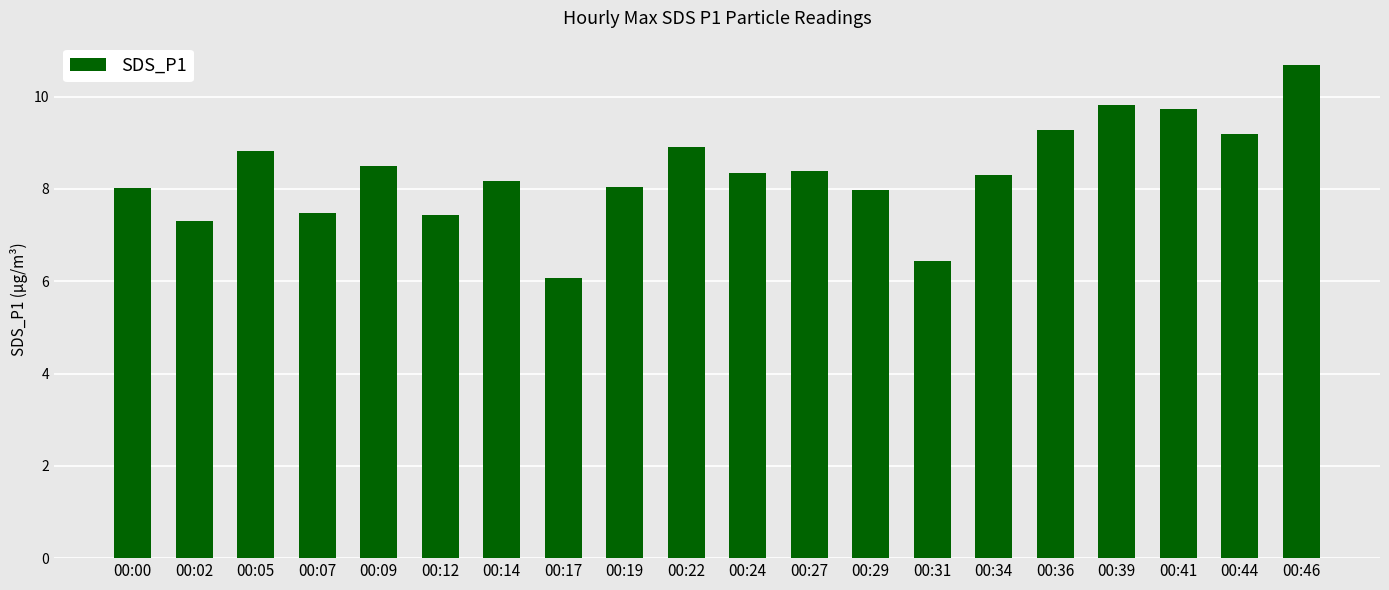

What is the difference between the maximum and minimum values?

4.6